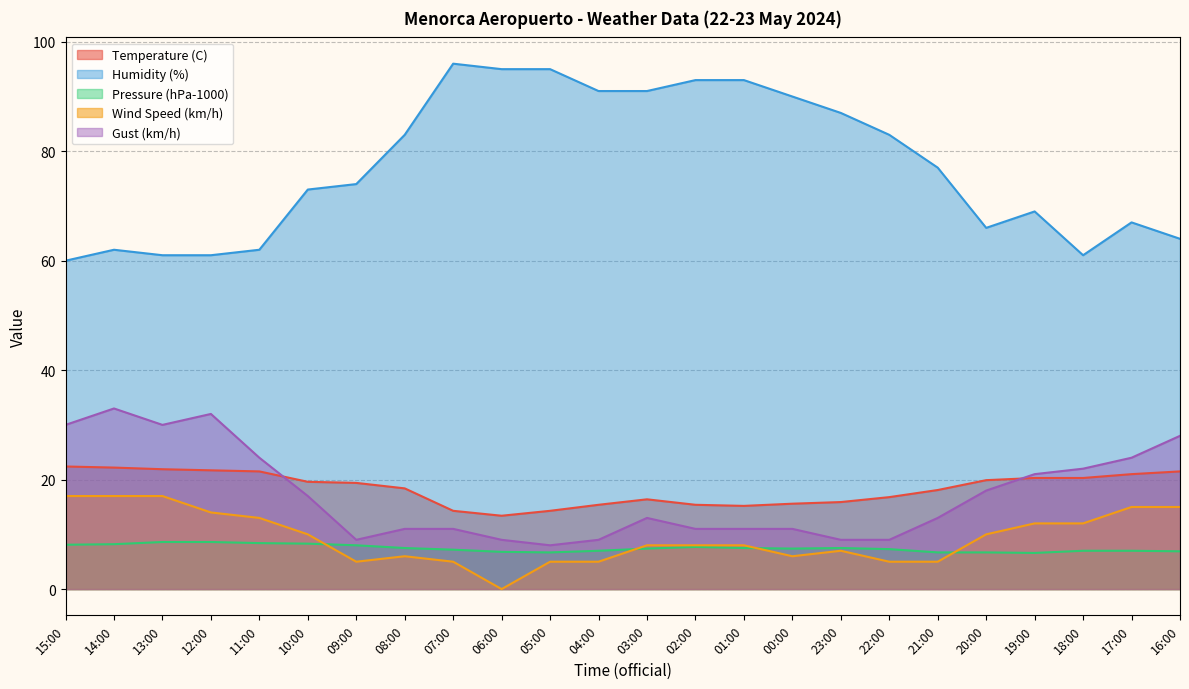

How many values in the Gust (km/h) series exceed 13?

11